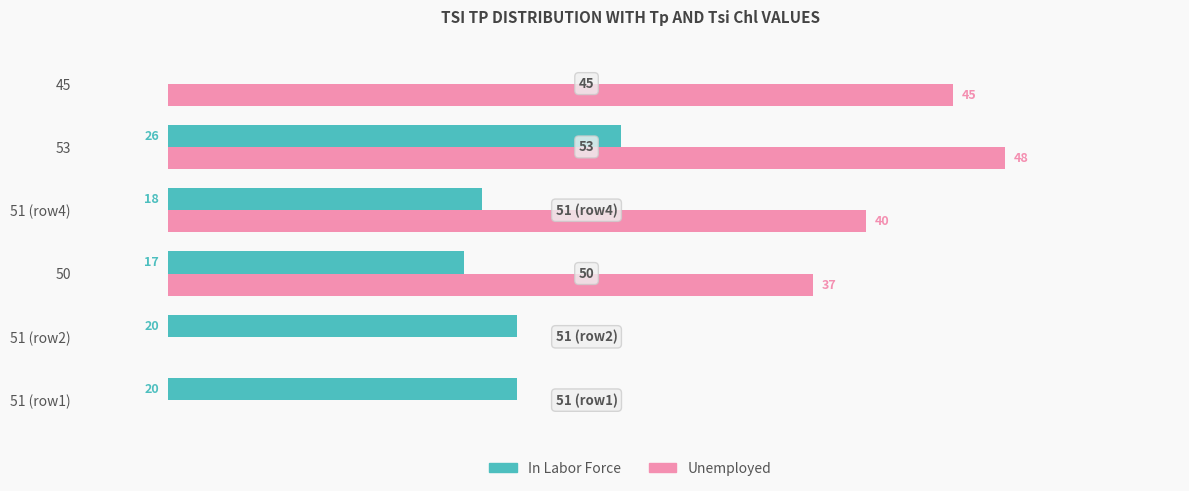

Which series has the largest total across all categories?

Unemployed